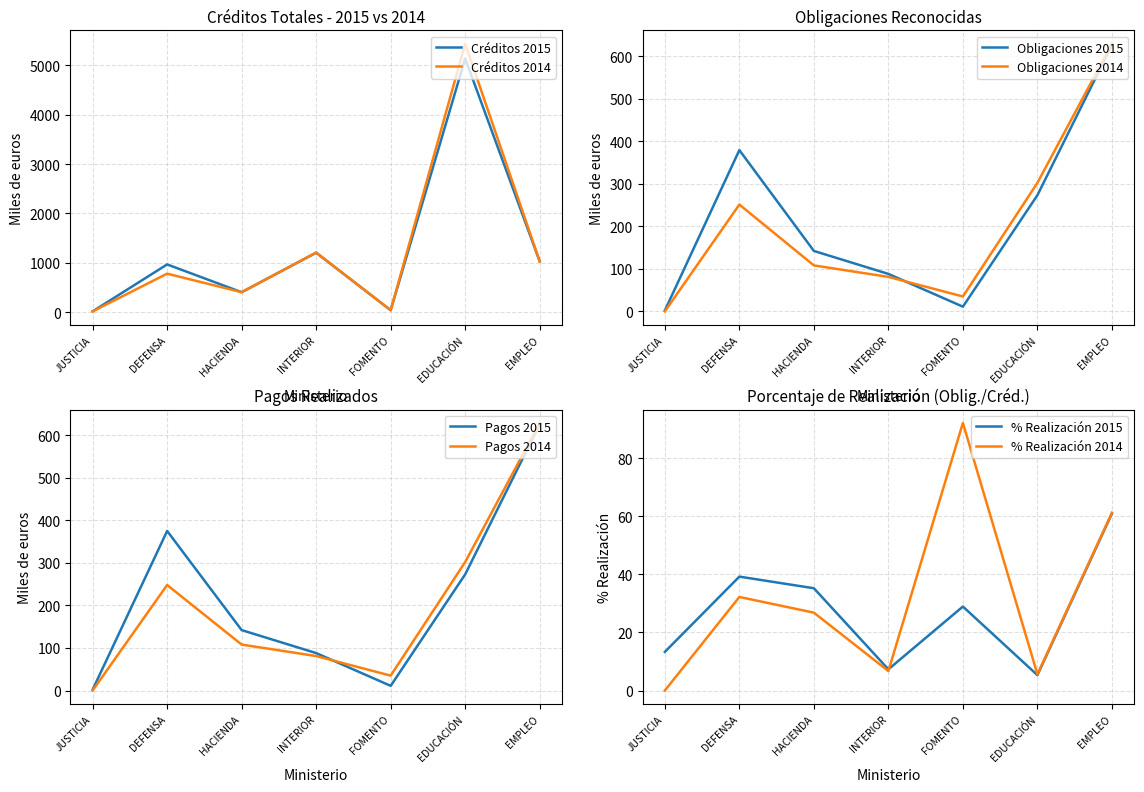

Is it true that Créditos 2014 equals 5437 at EDUCACIÓN?

True